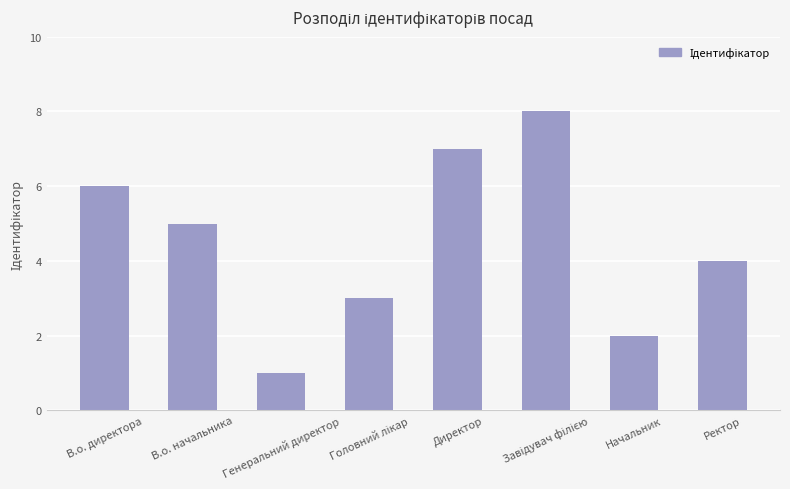

Reading left to right, list all the values displayed in this chart.

6	5	1	3	7	8	2	4